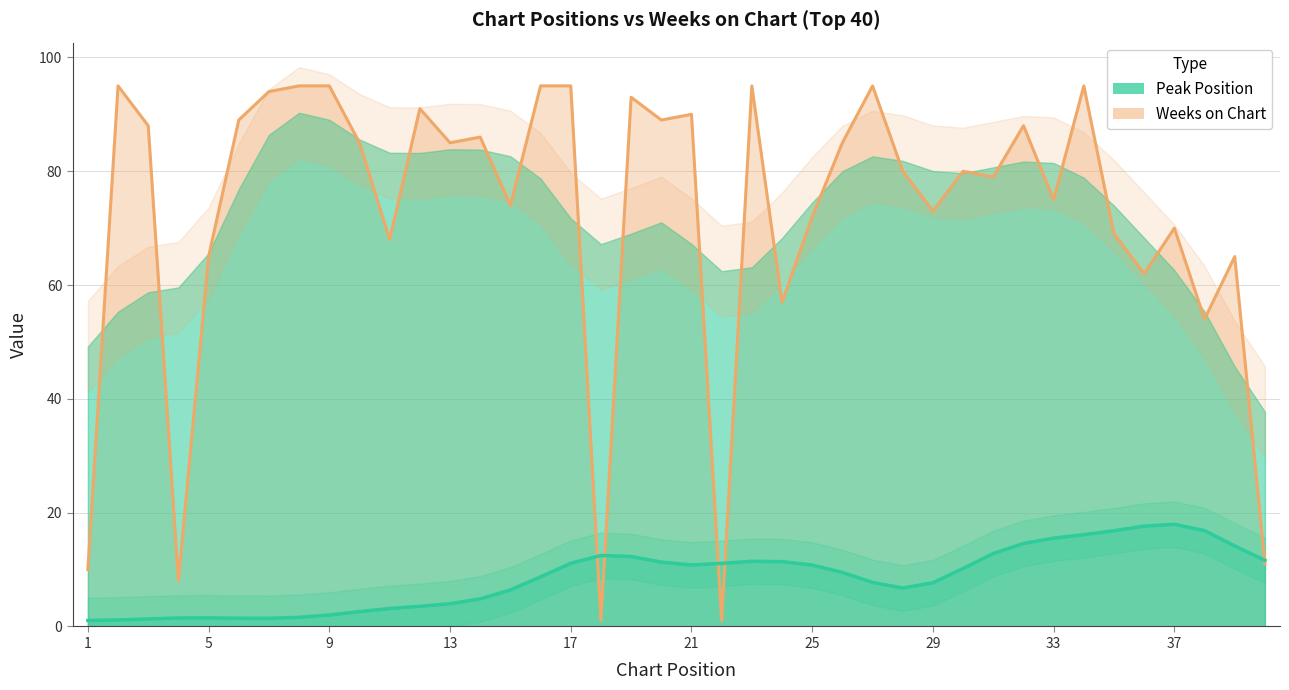

How many categories are shown in the chart?

40